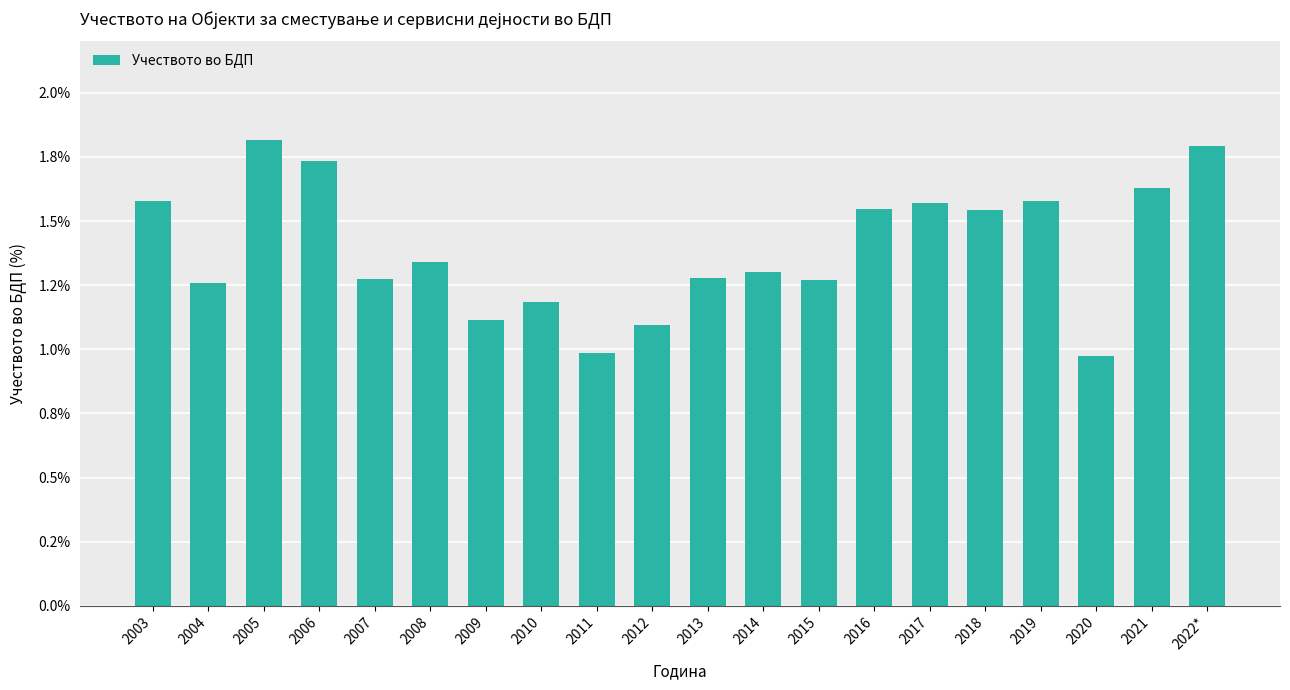

Are the bars horizontal?

No